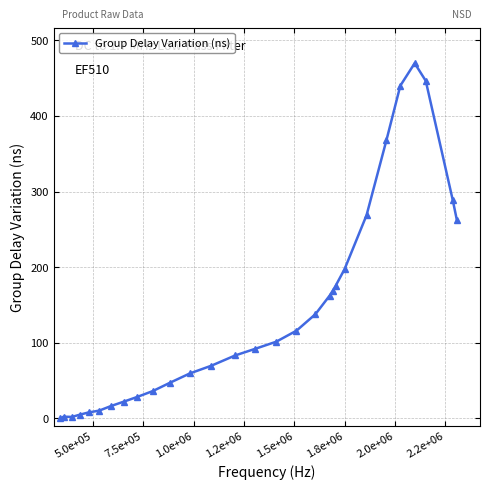

True or false: the data has more than 1 interior local peaks.

True